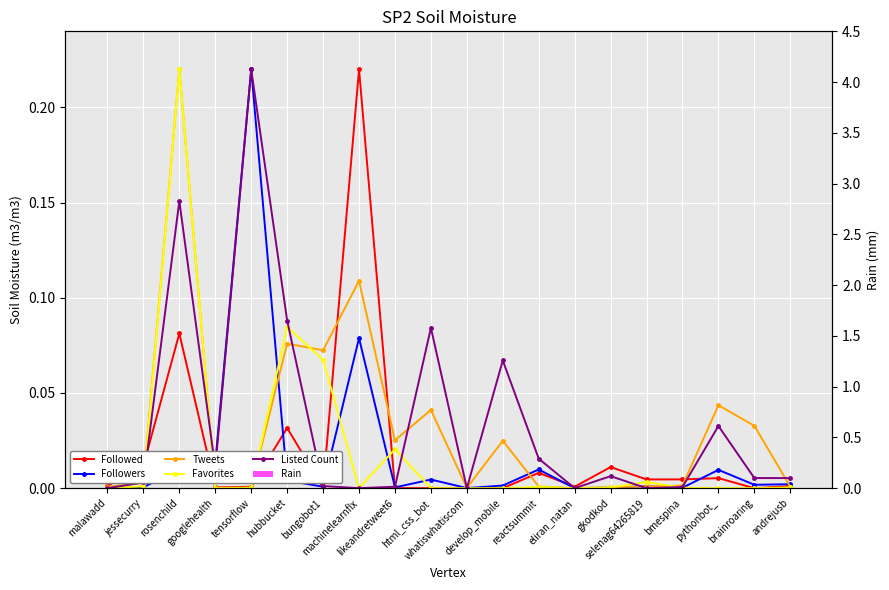

What is the label of the 16th bar from the right?

tensorflow